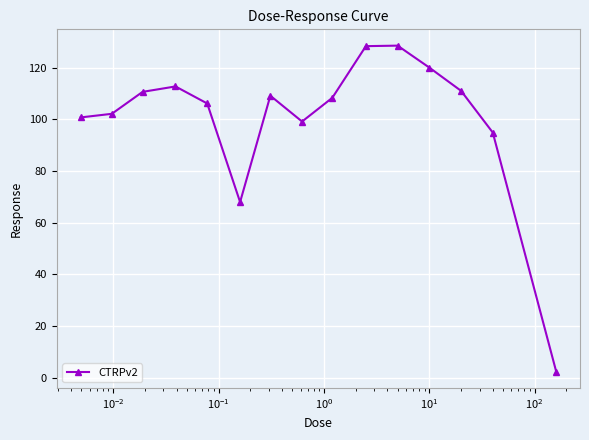

What is the difference between the maximum and second lowest values?

60.6